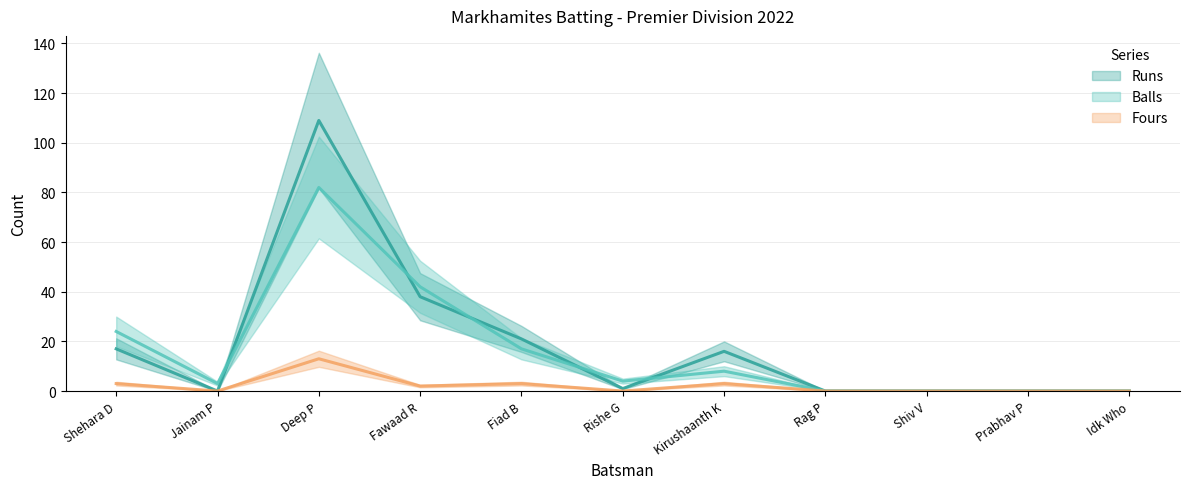

Reading right to left, extract all data points from this chart.

Runs: 0	0	0	0	16	1	21	38	109	0	17
Balls: 0	0	0	0	8	4	17	42	82	3	24
Fours: 0	0	0	0	3	0	3	2	13	0	3